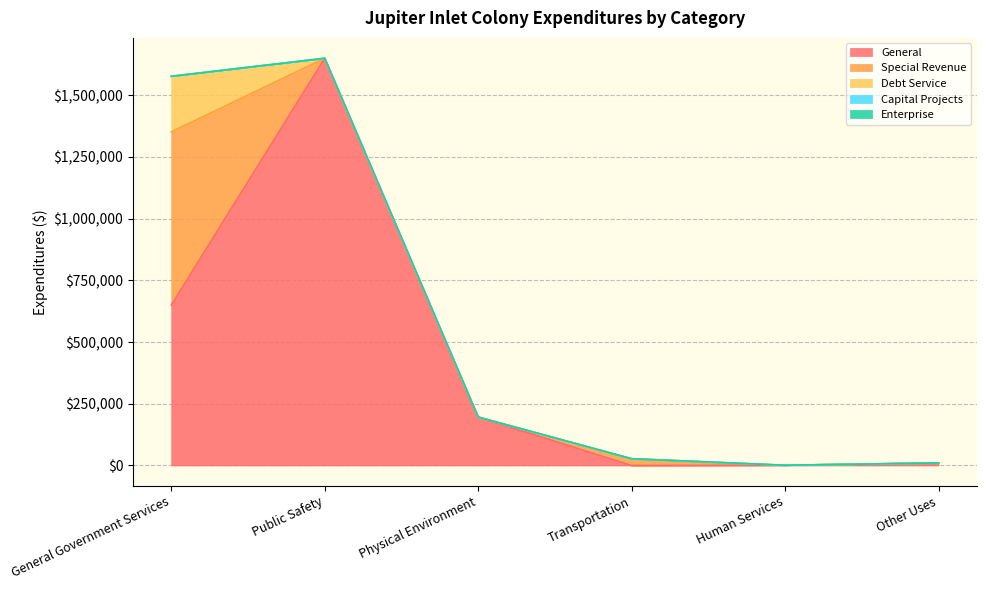

Which category has the highest value across all series?

Public Safety